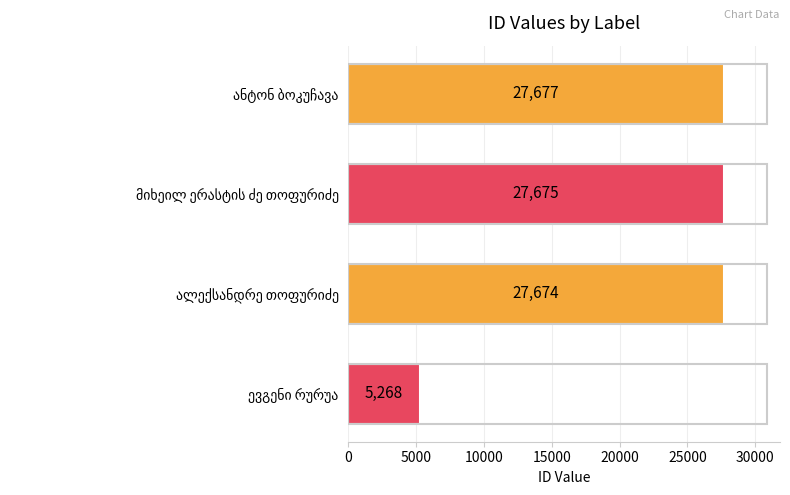

What is the sum of all values?

88294